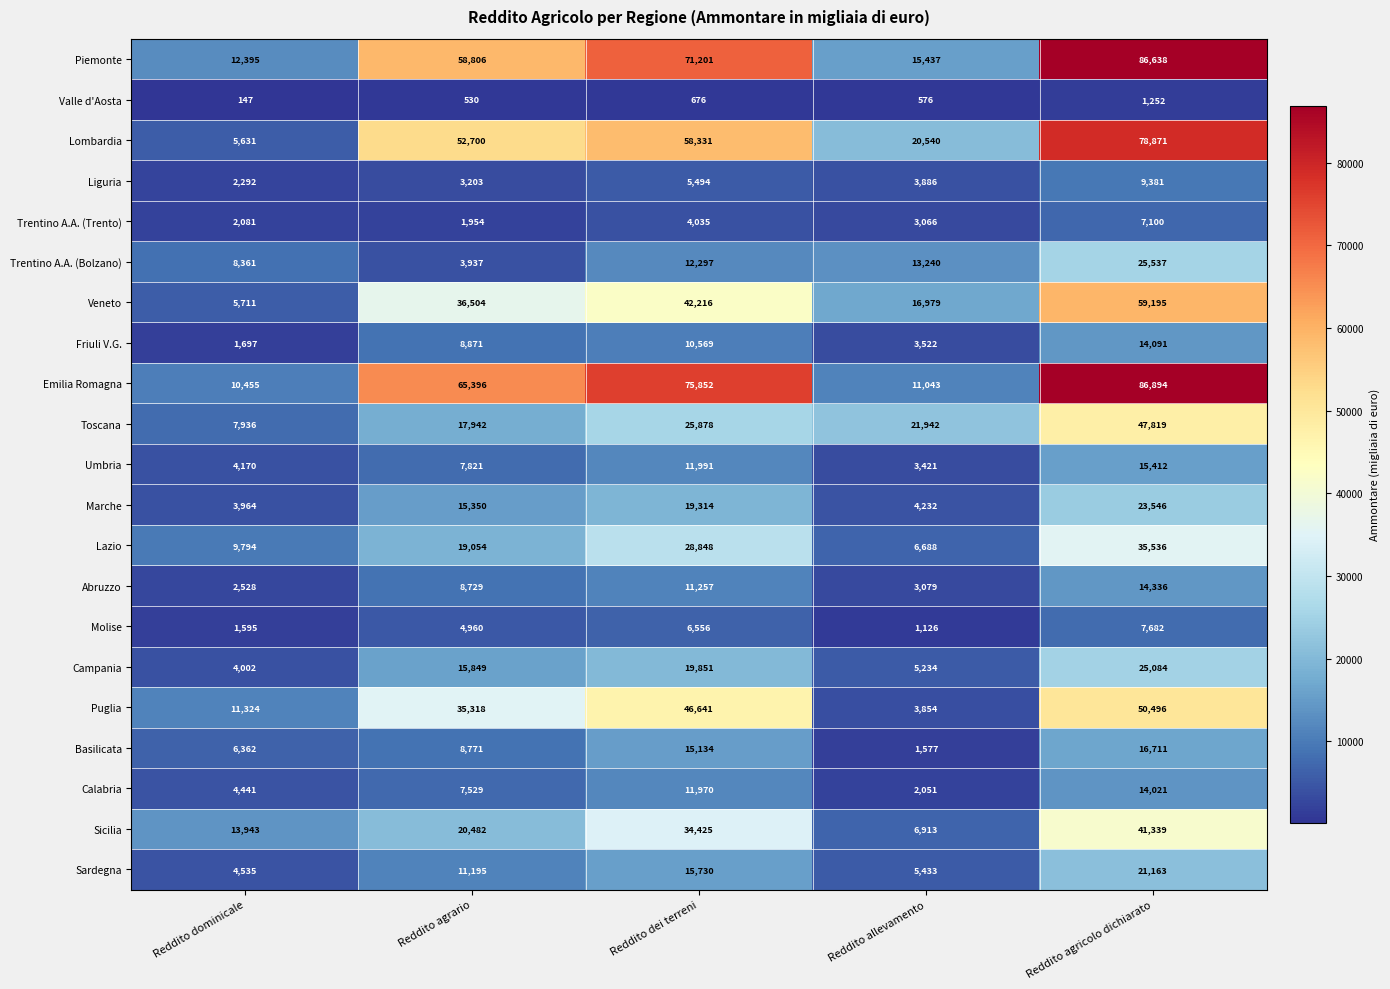

What is the sum of the Molise values at Reddito dei terreni and Reddito agricolo dichiarato?

14238